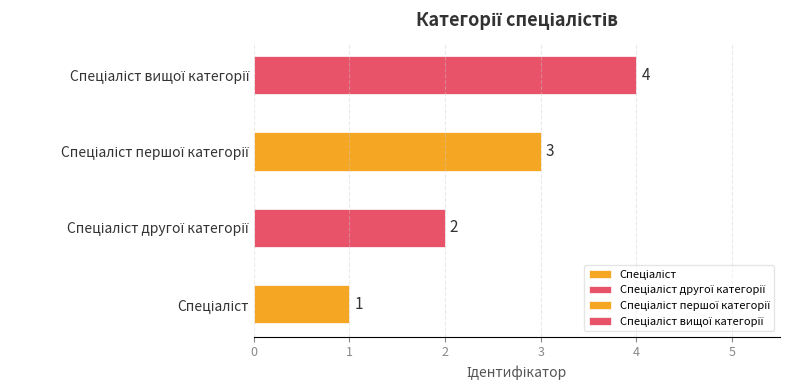

List the labels in order of value, smallest first.

Спеціаліст, Спеціаліст другої категорії, Спеціаліст першої категорії, Спеціаліст вищої категорії